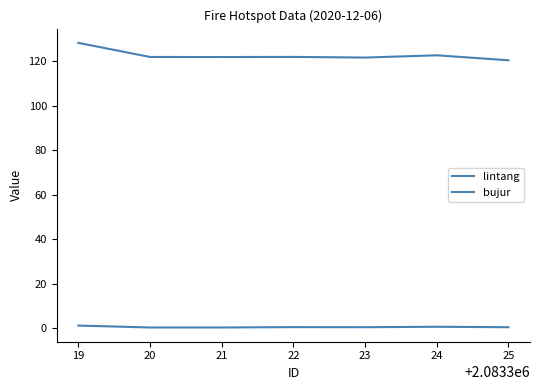

How many lines are shown in the chart?

2